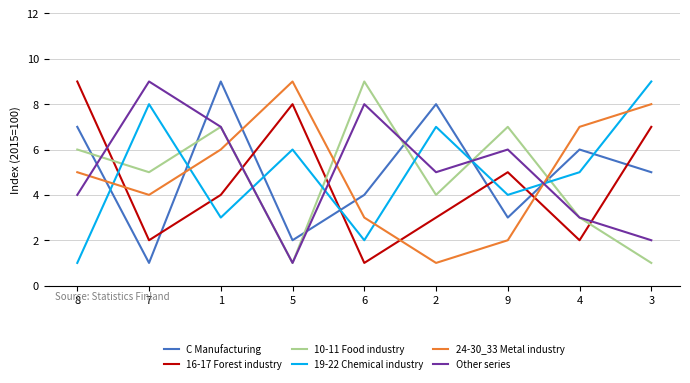

At which label is 24-30_33 Metal industry closest to 5?

8